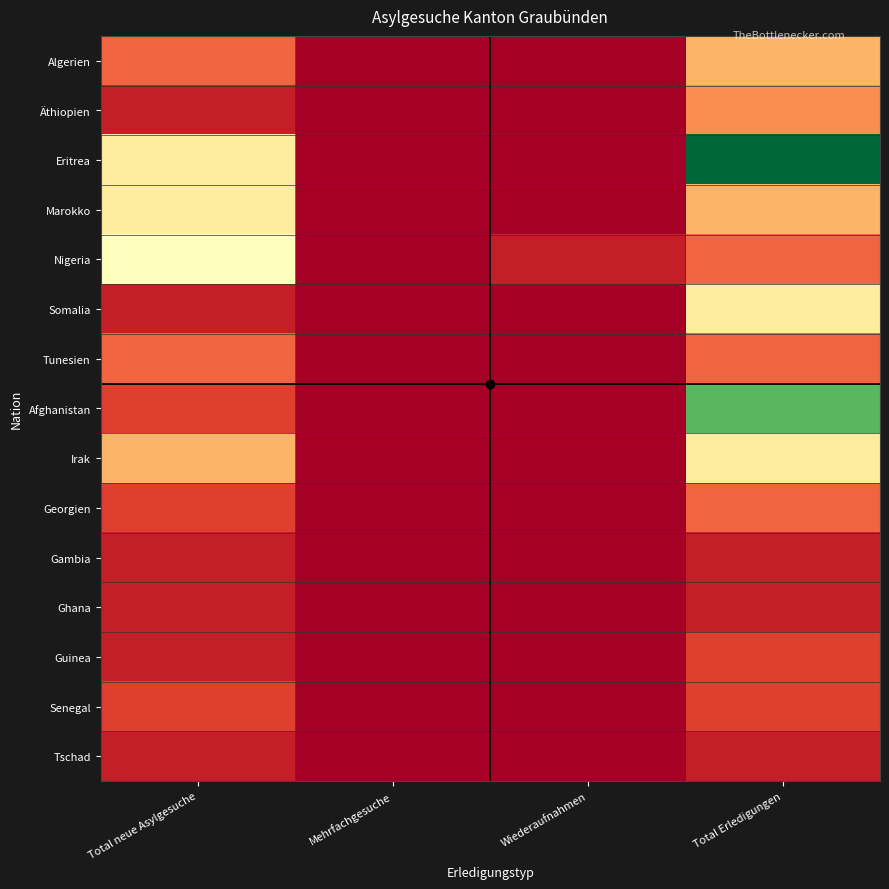

Which series changed the most between Wiederaufnahmen and Total Erledigungen?

Eritrea